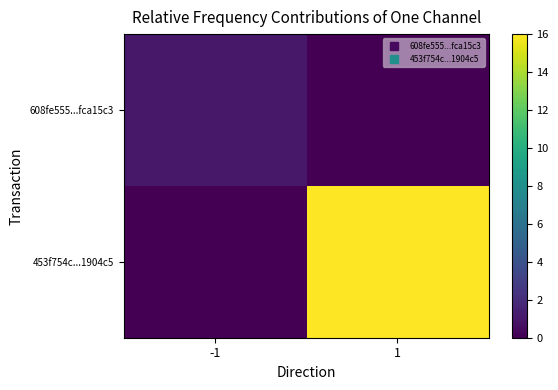

Between -1 and 1, which series saw the biggest shift?

453f754c...1904c5